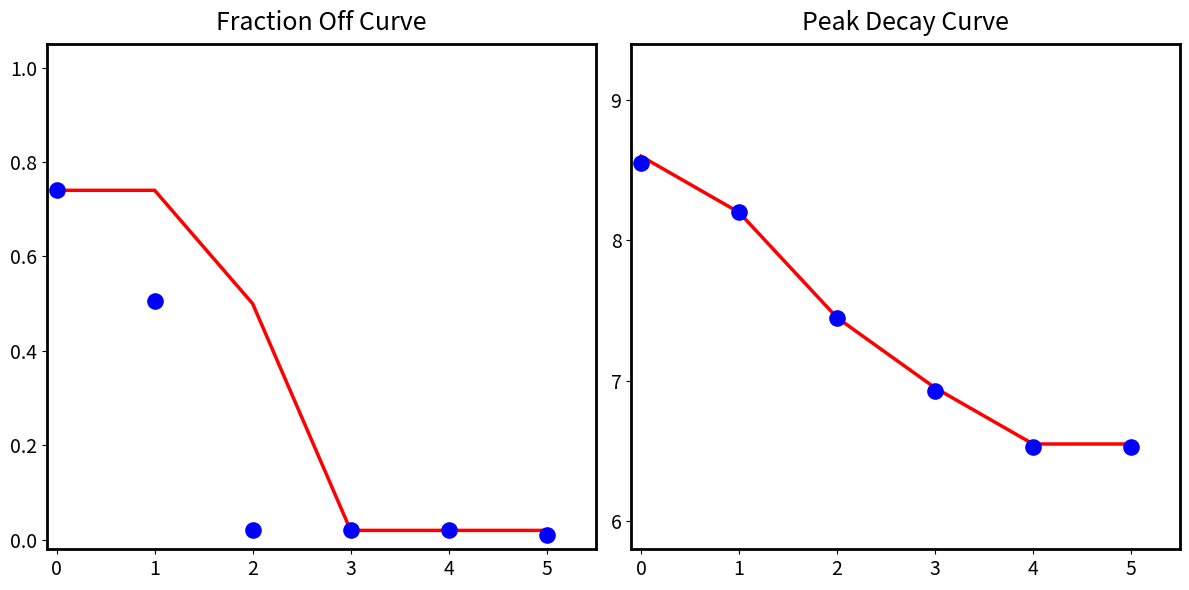

Which series has the widest spread of Y values?

Peak Decay line